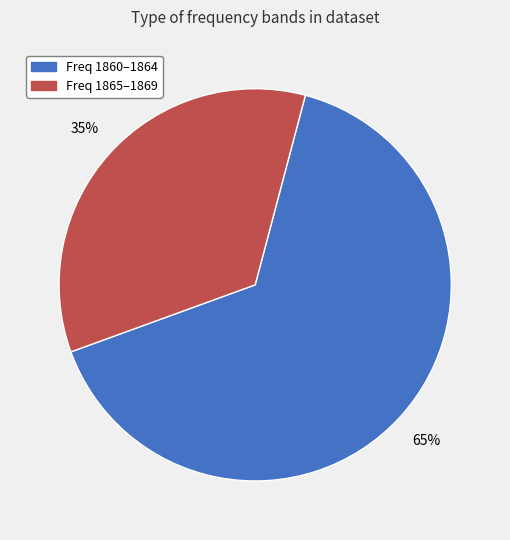

To the nearest percent, what is the average slice percentage?

50%